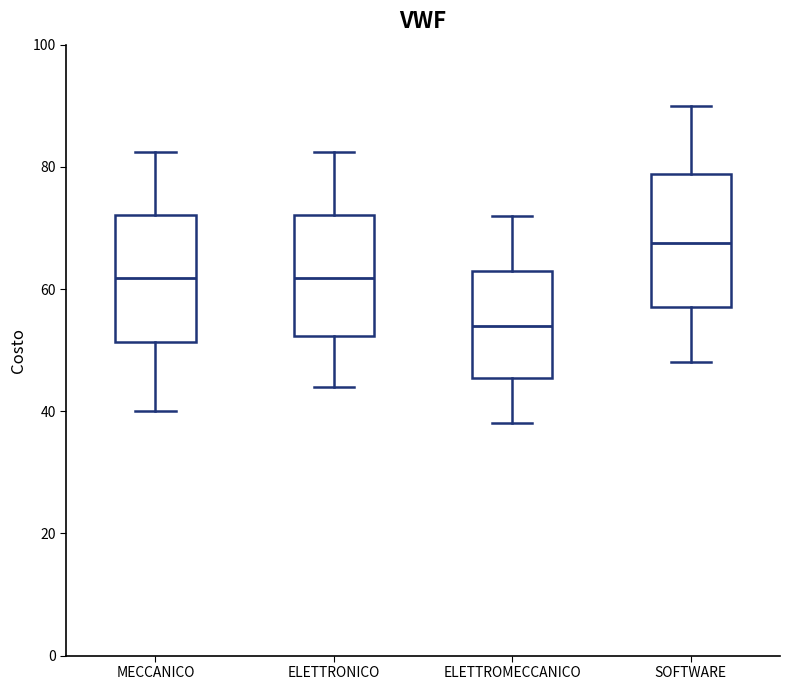

Reading left to right, read every box against the y-axis: the position of its median line, the range the box covers, and the ends of its whiskers. The values are not printed on the chart, so give them approximately, as read against the axis.

MECCANICO: median 62, box 52 to 72, whiskers 40 to 82
ELETTRONICO: median 62, box 52 to 72, whiskers 44 to 82
ELETTROMECCANICO: median 54, box 46 to 64, whiskers 38 to 72
SOFTWARE: median 68, box 58 to 78, whiskers 48 to 90